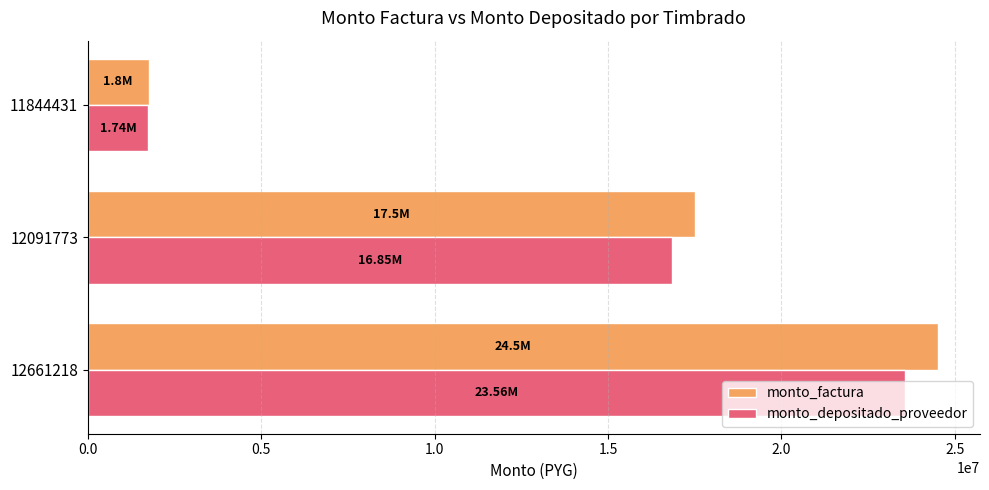

What are all the series names shown in the legend?

monto_factura, monto_depositado_proveedor